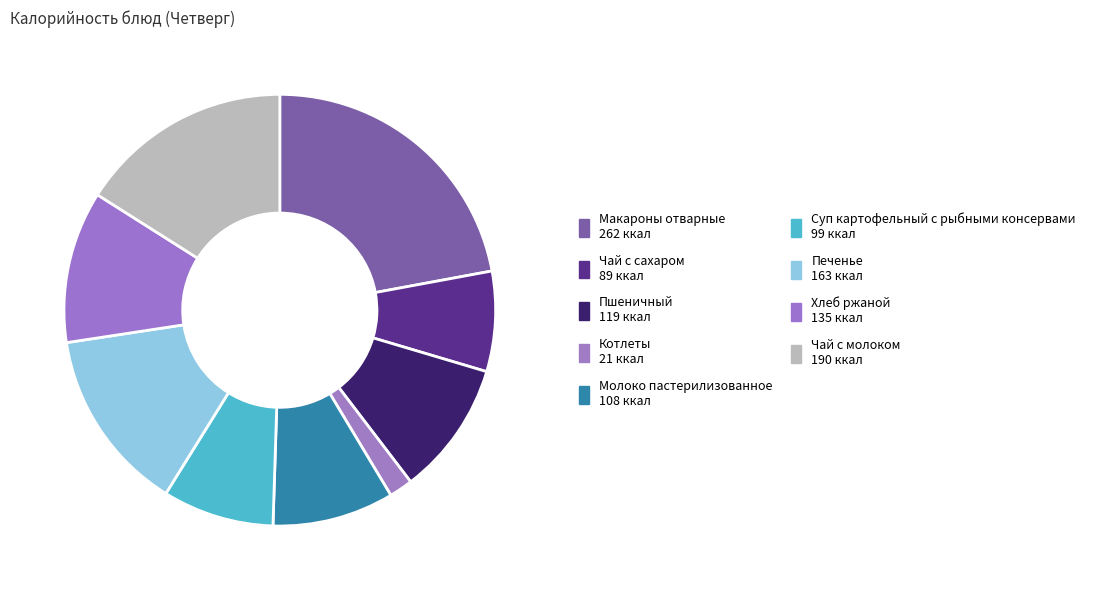

How many segments does this pie chart have?

9